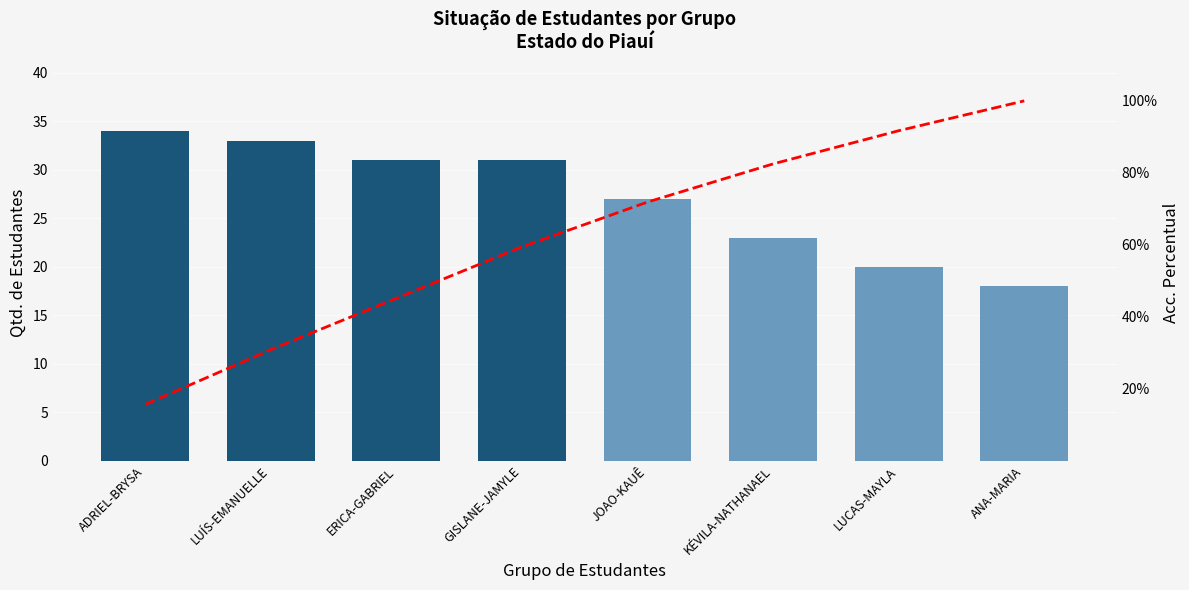

What is the label of the 3rd bar from the right?

KÉVILA-NATHANAEL